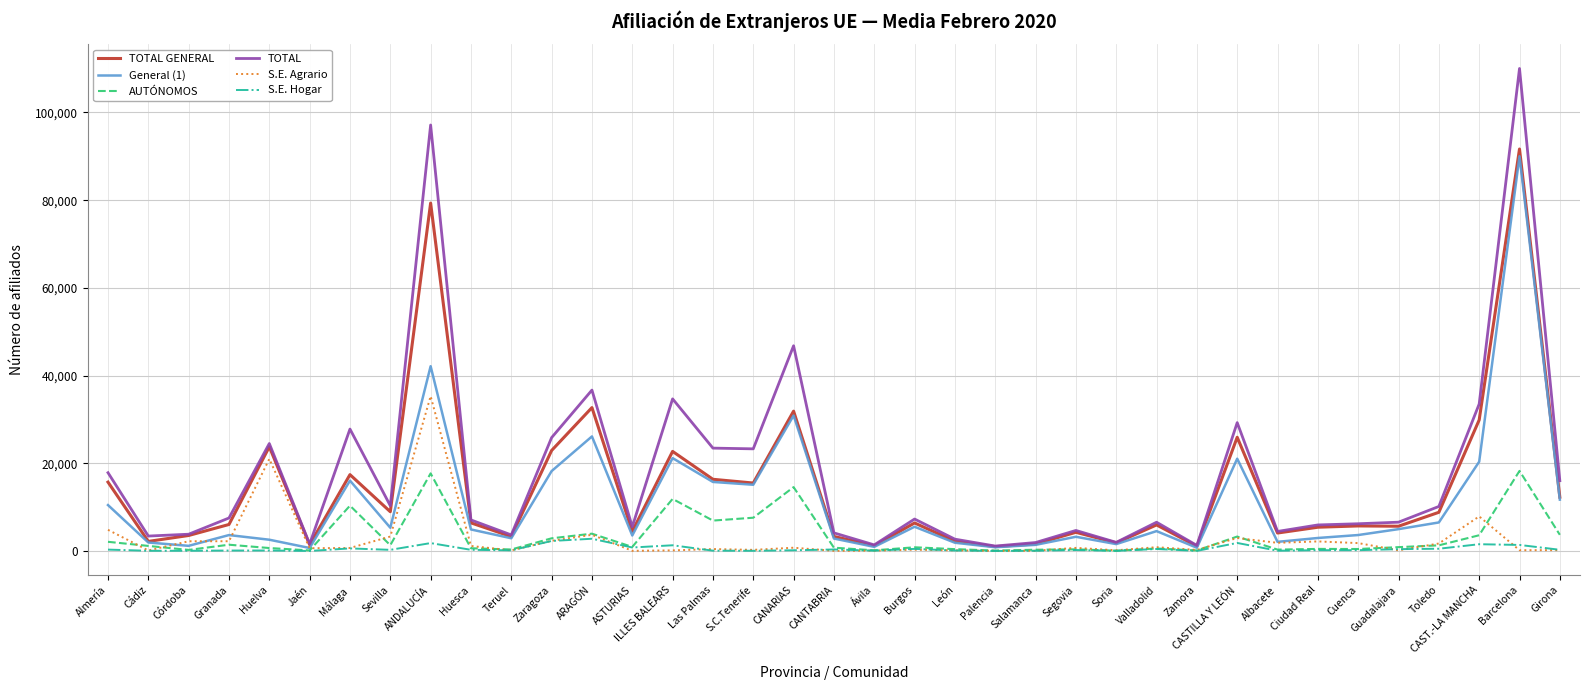

The AUTÓNOMOS series shows 14604.6 at CANARIAS. True or false?

True